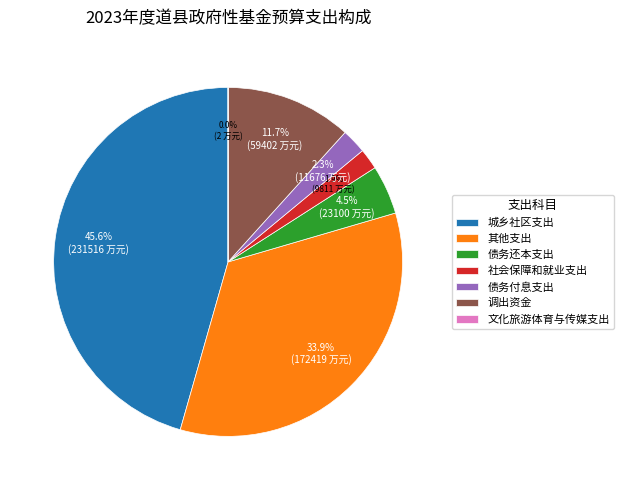

Is the sum of 调出资金 and 其他支出 greater than half?

No